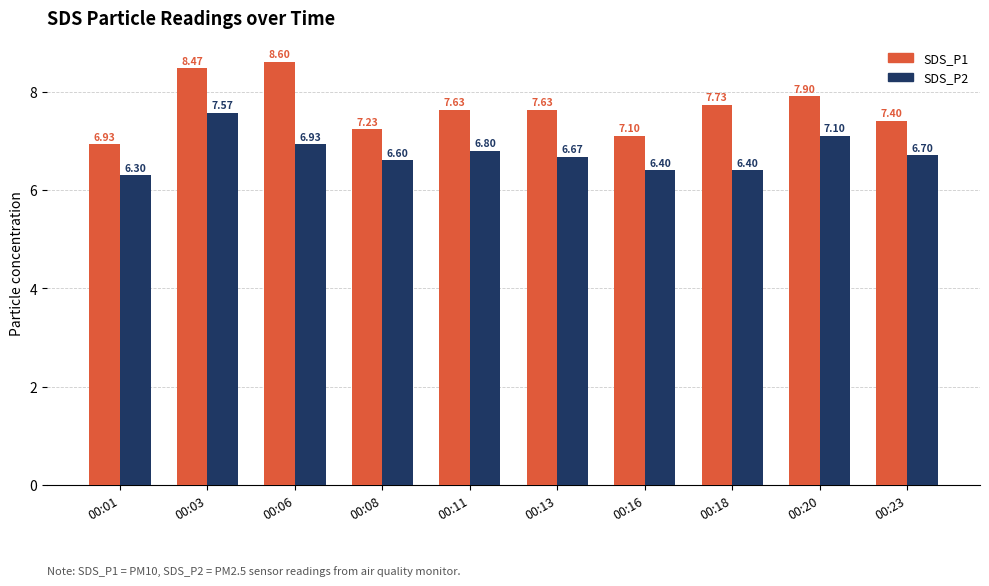

What value does the SDS_P1 series have at 00:18?

7.7